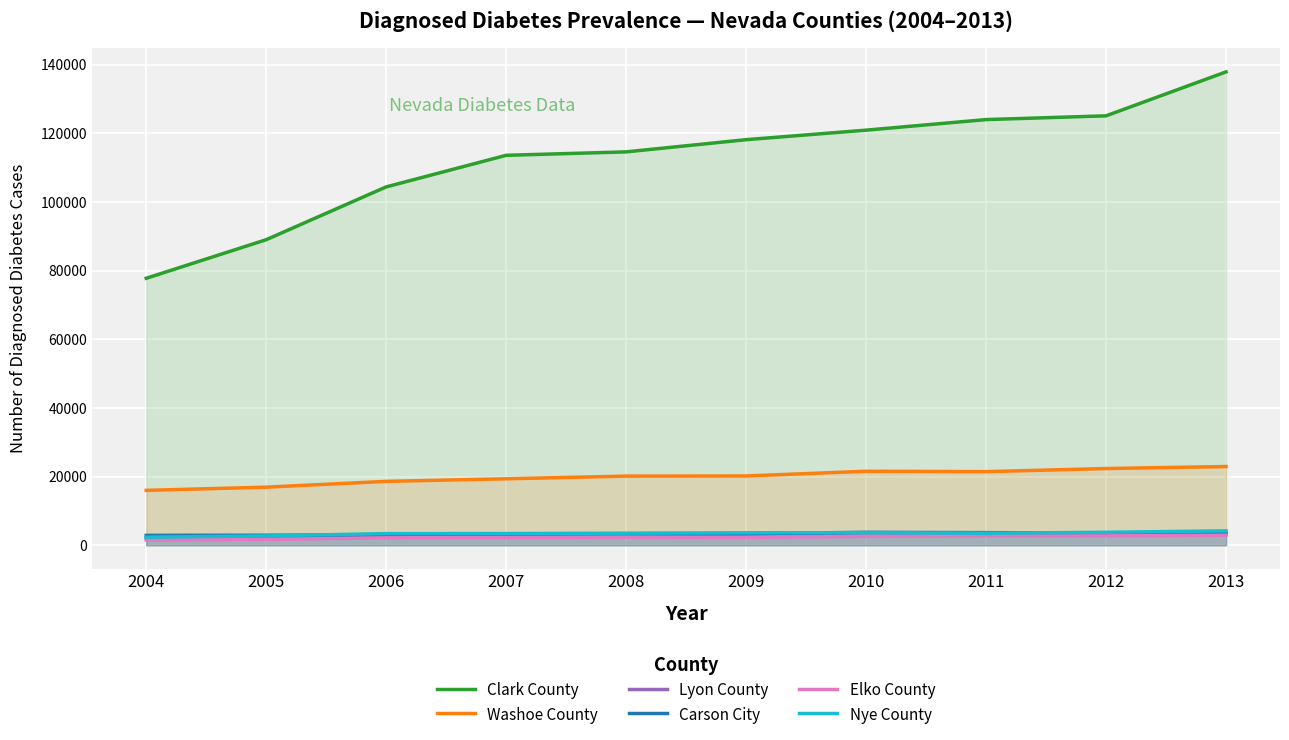

How many interior local peaks does the Elko County series have?

1